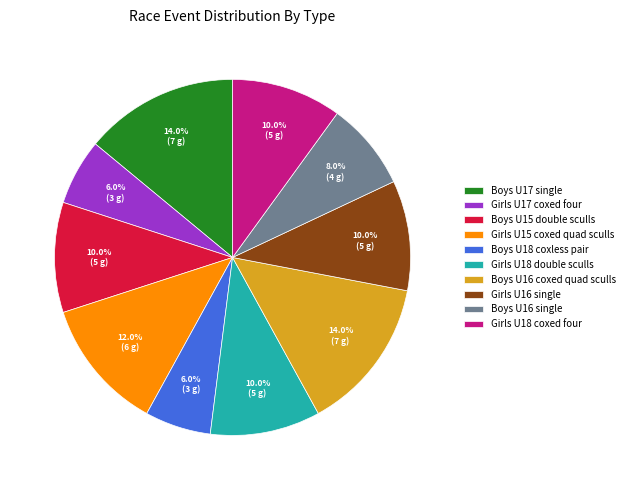

To the nearest percent, what portion does Girls U17 coxed four represent?

6%